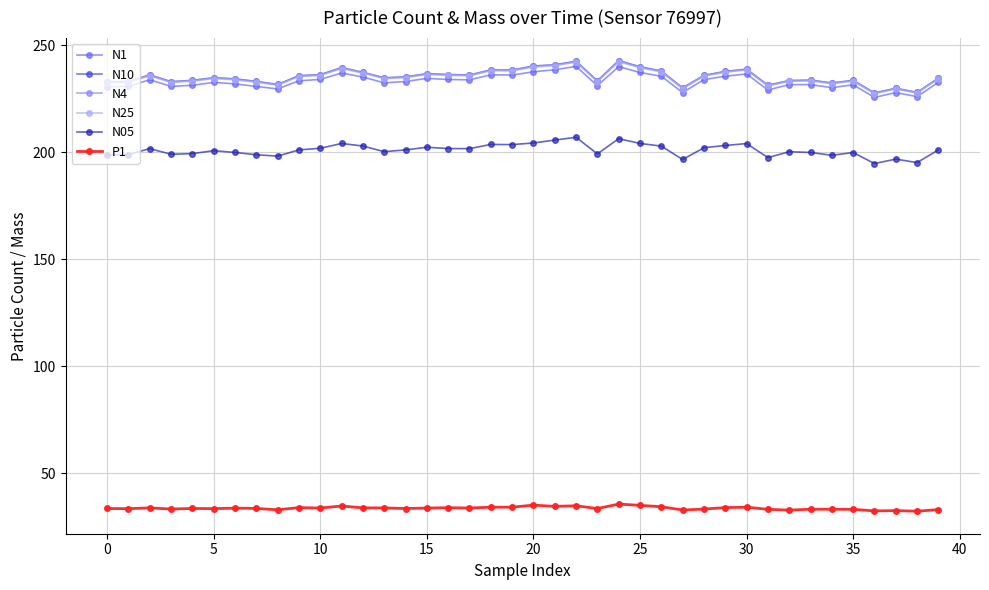

True or false: N1 has more than 0 interior local peaks.

True